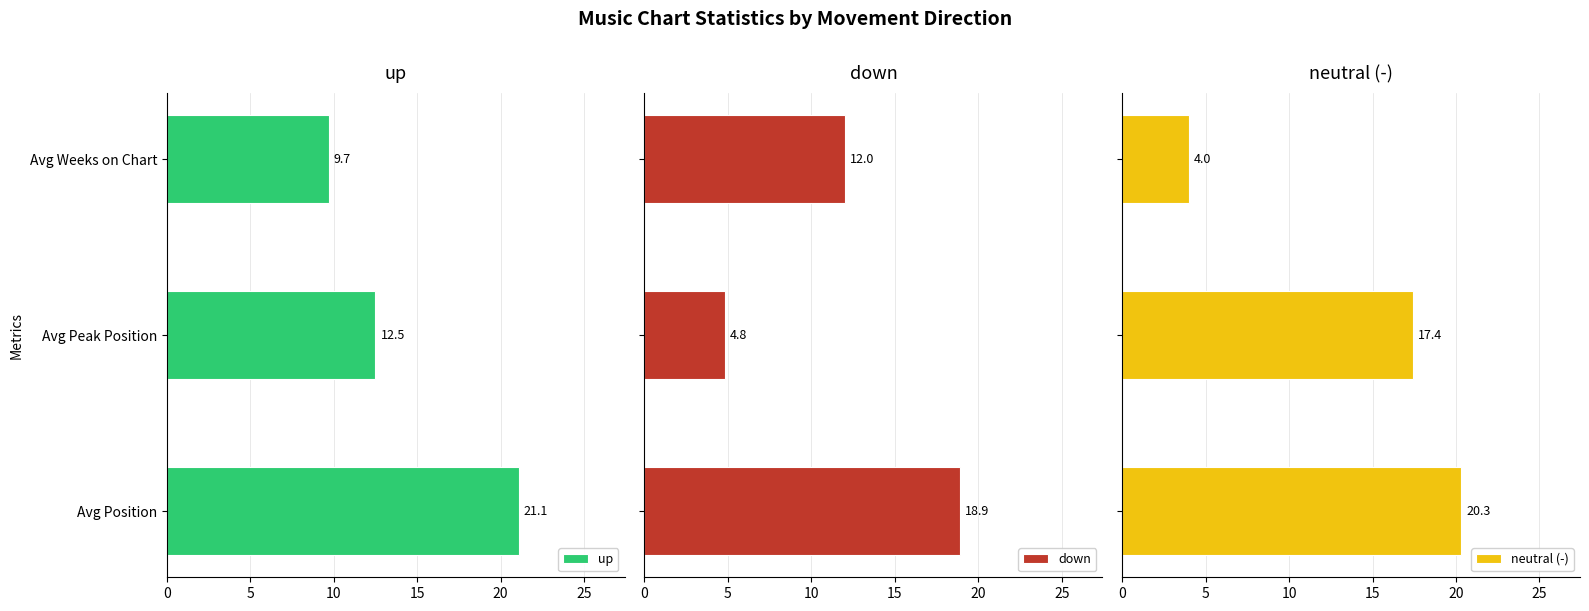

What is the value of the neutral (-) bar at the 3rd from the left?

4.0